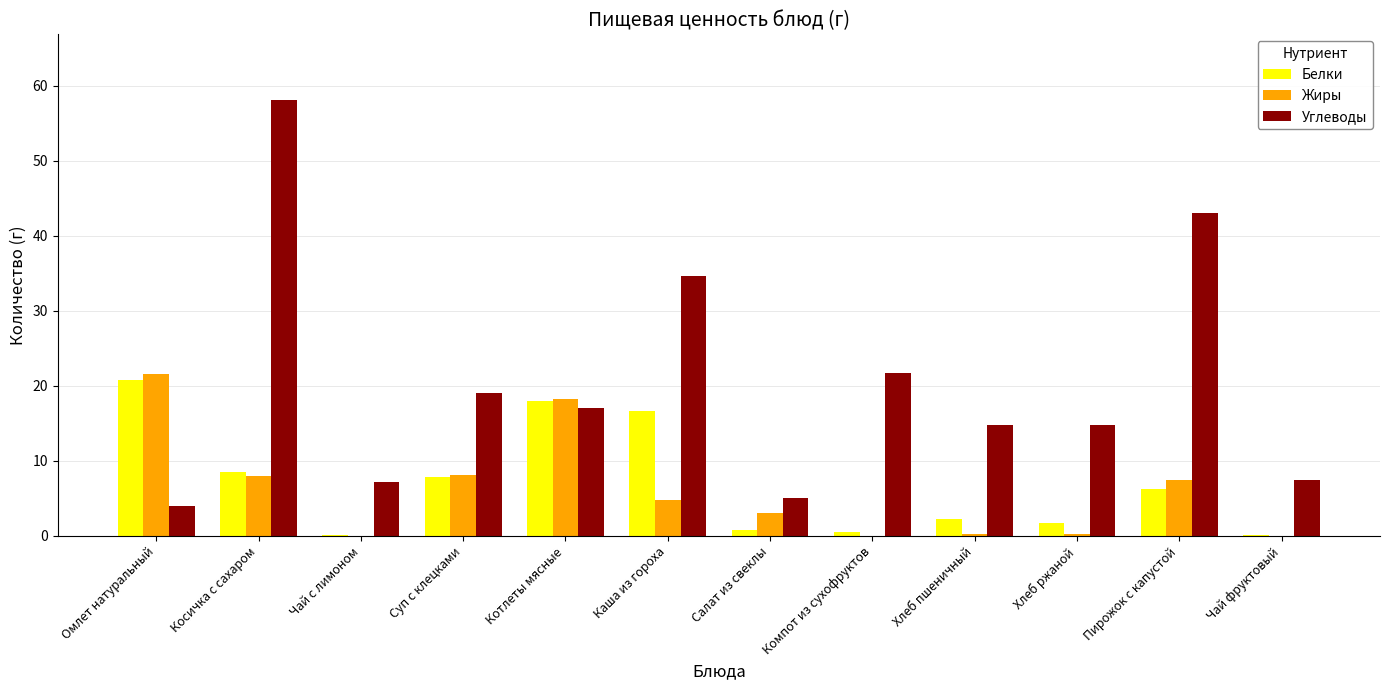

Is it true that Белки equals 2.2 at Пирожок с капустой?

False